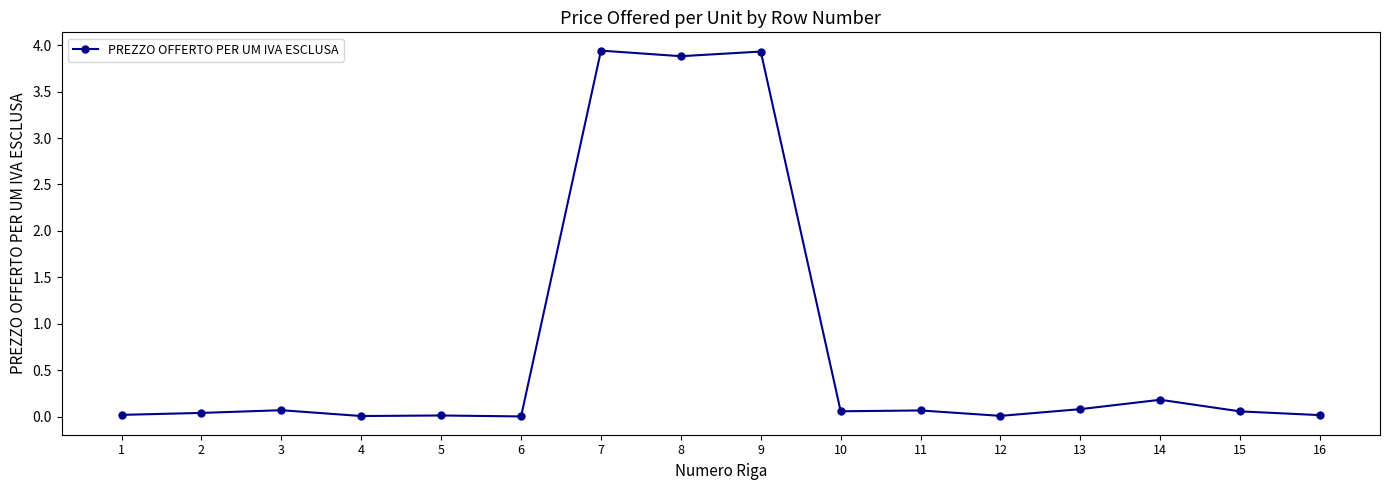

Where is the data nearest to the value 1?

14